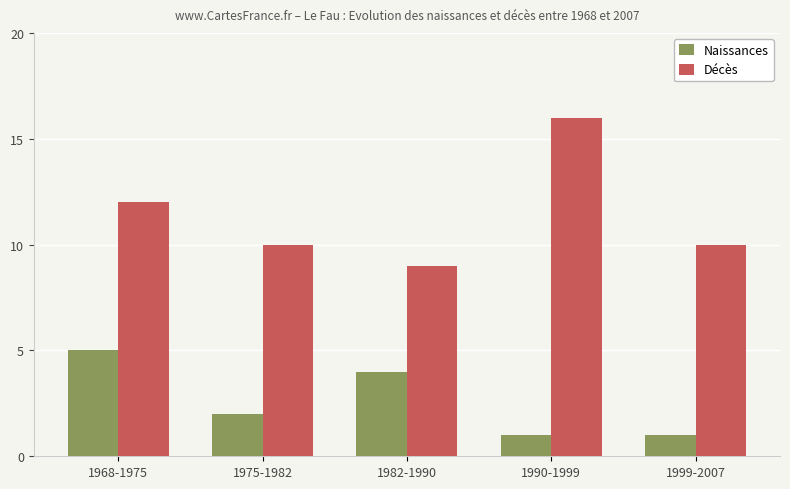

Reading left to right, list all the values displayed in this chart.

Naissances: 1968-1975=5	1975-1982=2	1982-1990=4	1990-1999=1	1999-2007=1
Décès: 1968-1975=12	1975-1982=10	1982-1990=9	1990-1999=16	1999-2007=10